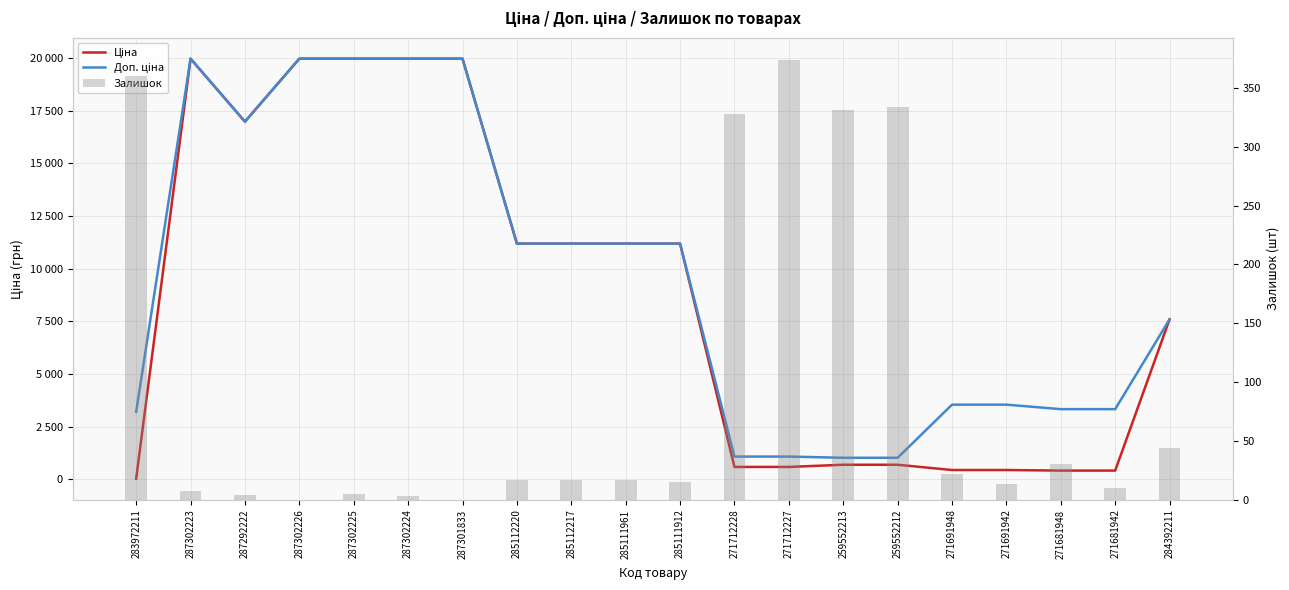

Is it true that Ціна equals 11267.4 at 284392211?

False